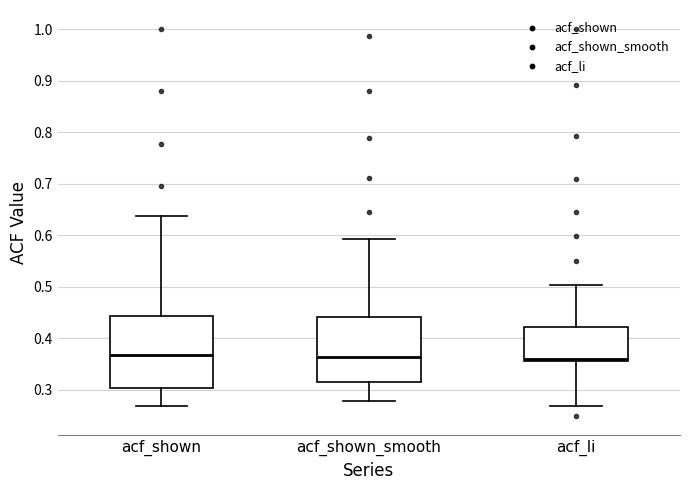

Where is the upper edge of the box for acf_shown_smooth on the y-axis? The values are not printed on the chart, so give them approximately, as read against the axis.

0.44